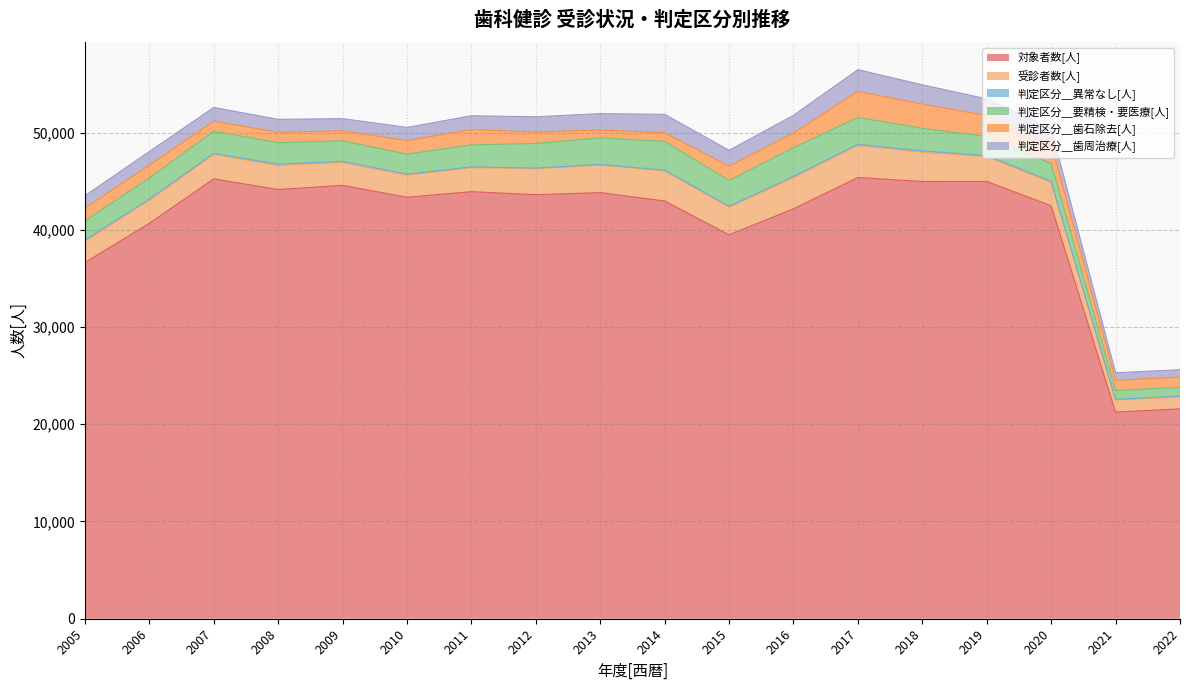

Which has a higher value, 2009 or 2010?

2009